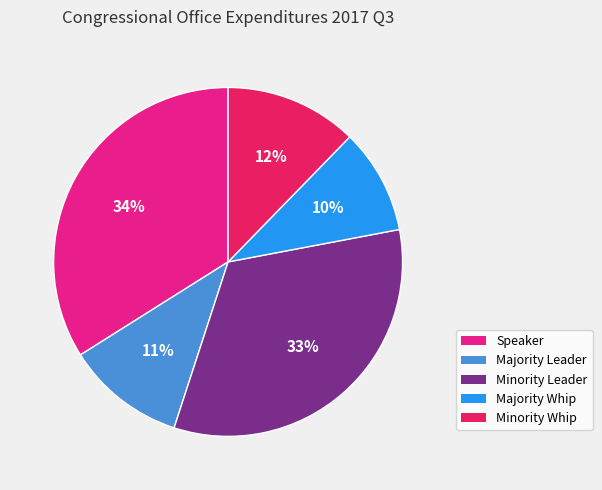

To the nearest percent, what is the average slice percentage?

20%